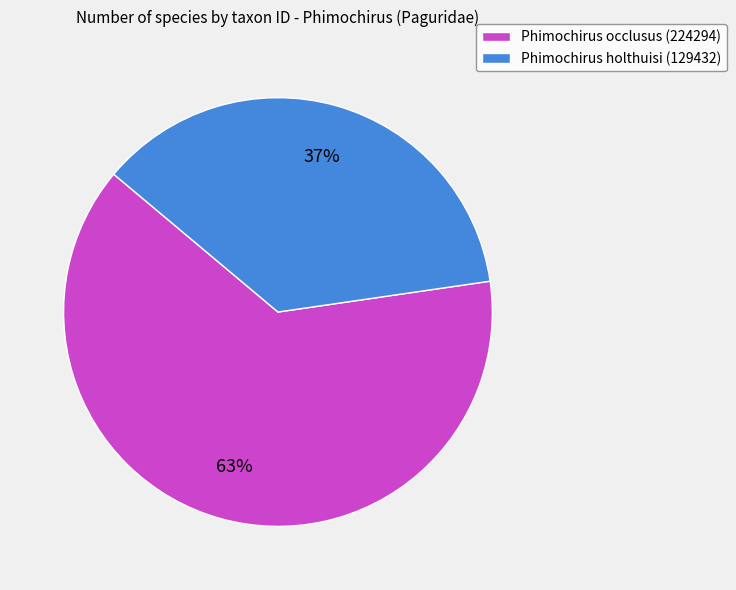

Is it true that Phimochirus occlusus (224294) is 70% of the pie?

False